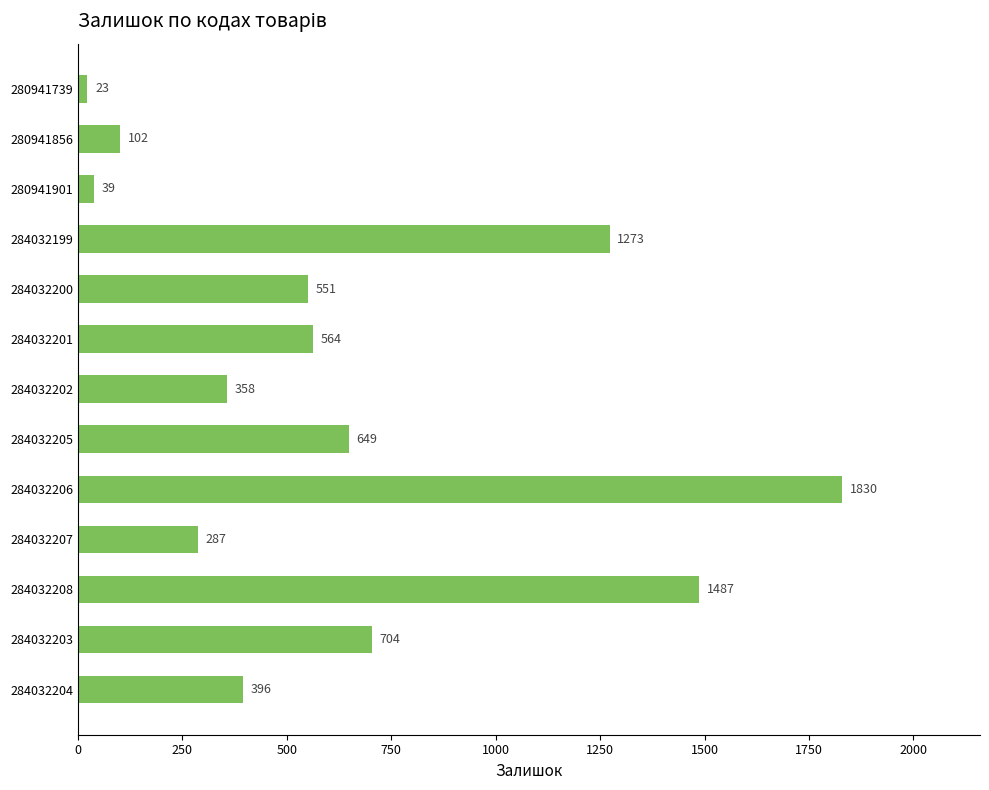

Reading bottom to top, transcribe all the data shown in this chart.

396	704	1487	287	1830	649	358	564	551	1273	39	102	23